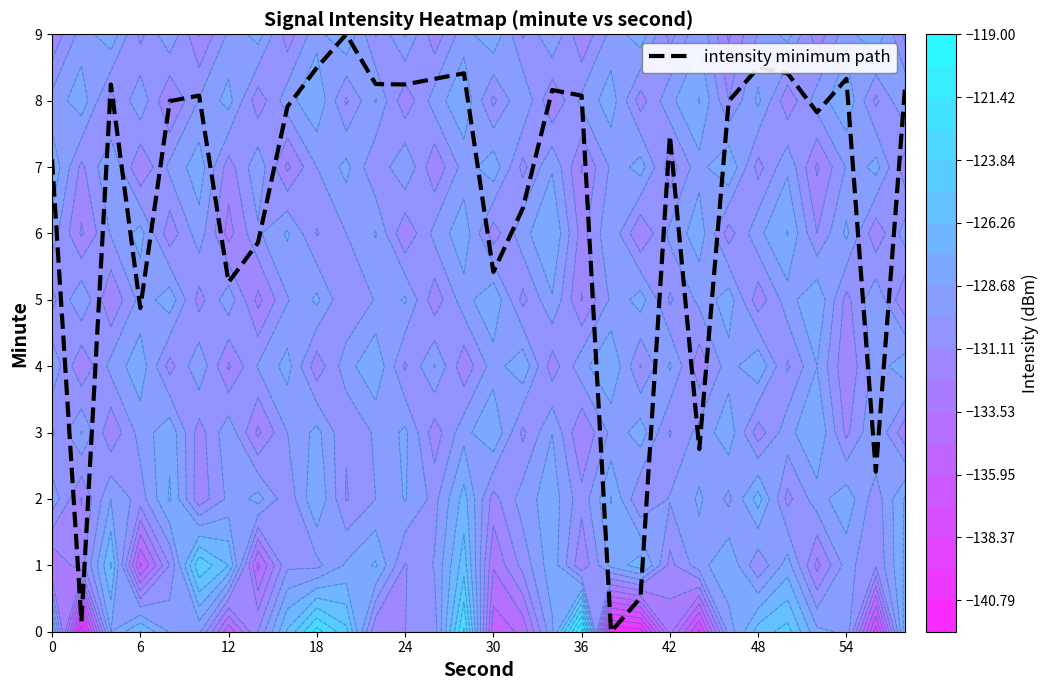

What is the change in value from 11 to 27?

+0.1